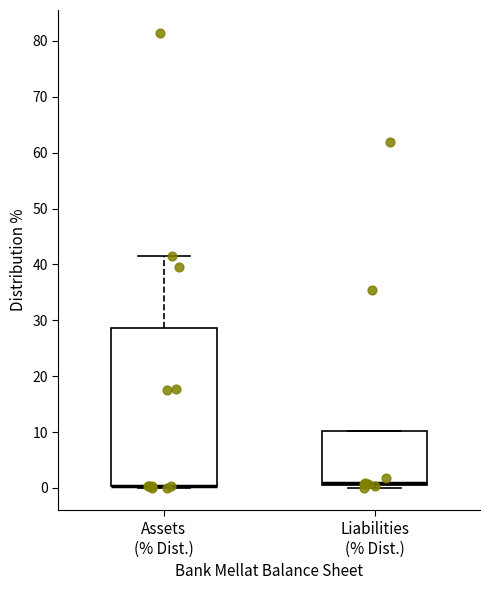

Comparing the boxes themselves (not the whiskers), which one is the tallest?

Assets (% Dist.)